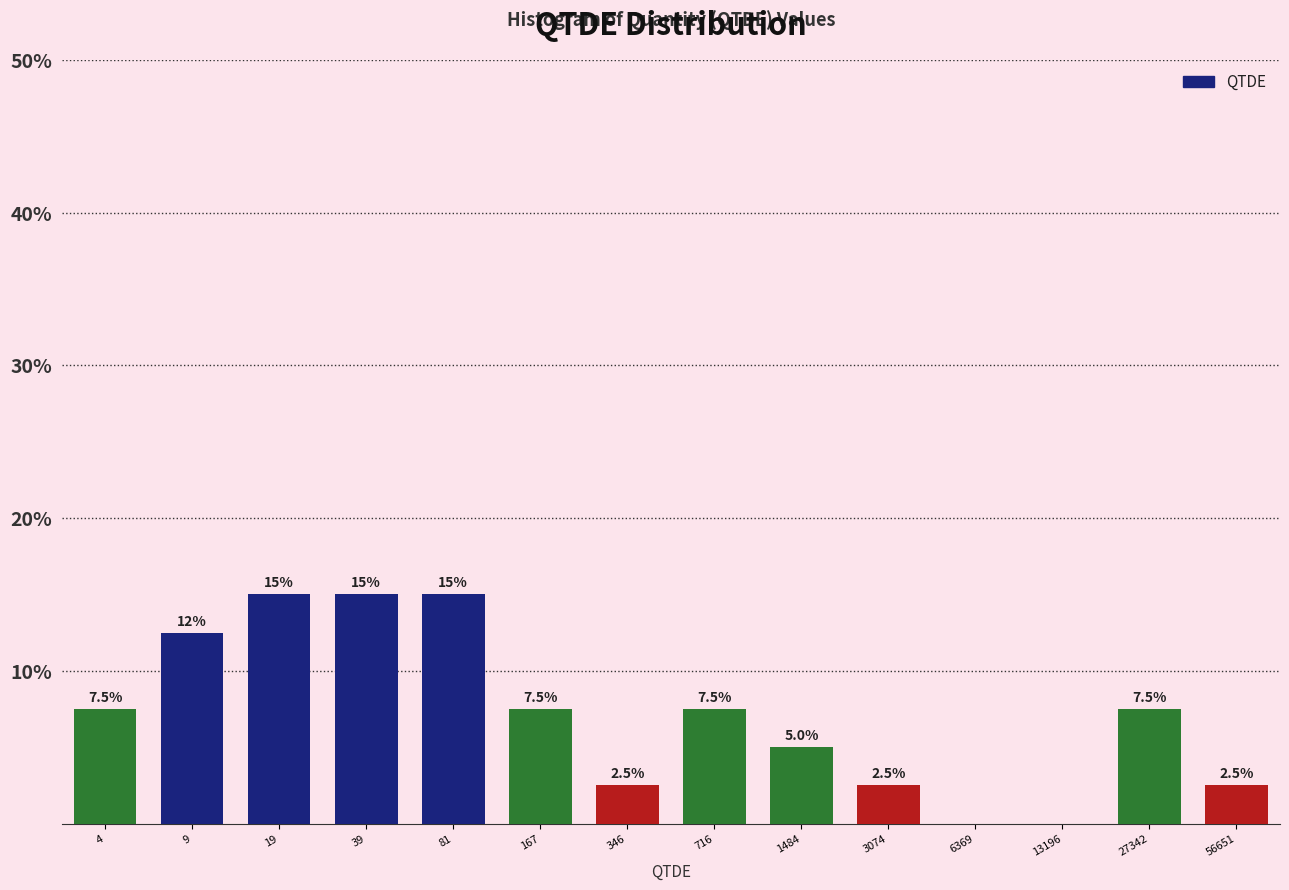

Reading right to left, list all the values displayed in this chart.

56651=2.5	27342=7.5	13196=0.0	6369=0.0	3074=2.5	1484=5.0	716=7.5	346=2.5	167=7.5	81=15.0	39=15.0	19=15.0	9=12.5	4=7.5